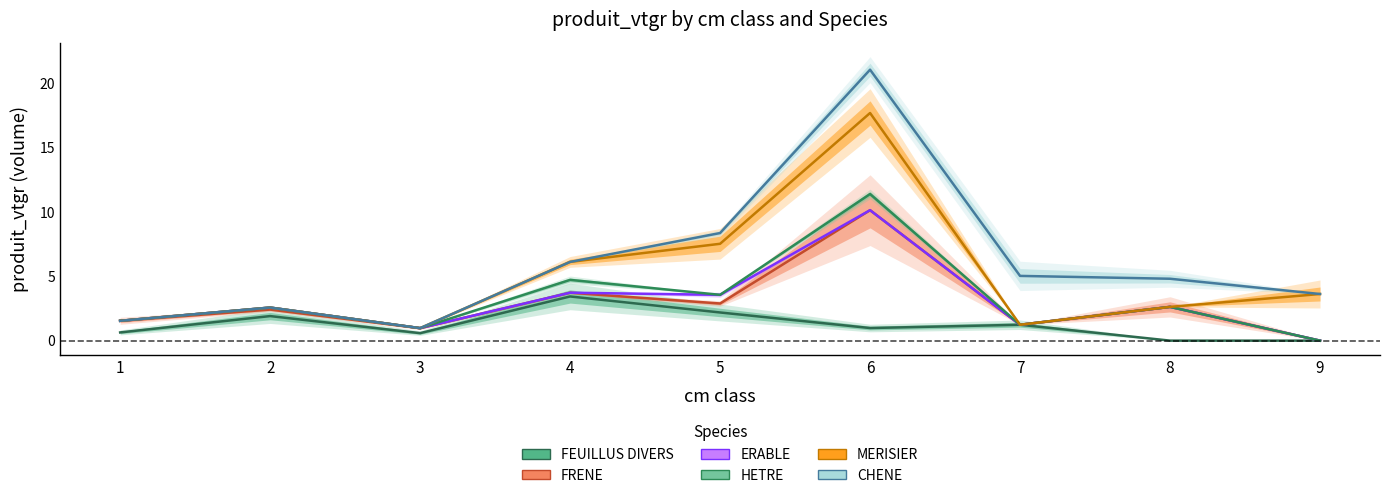

At which category does the chart reach its minimum across all series?

8